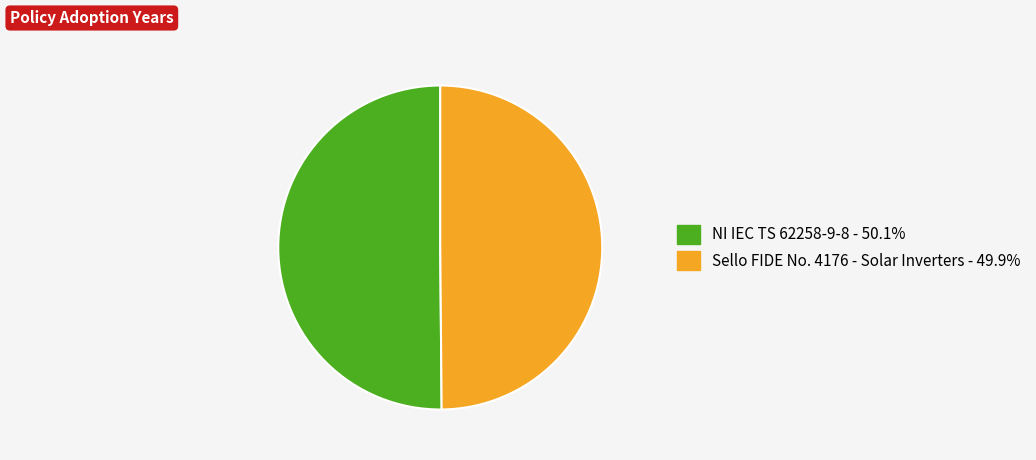

Approximately how many times larger is the value at Sello FIDE No. 4176 - Solar Inverters compared to NI IEC TS 62258-9-8?

1.0